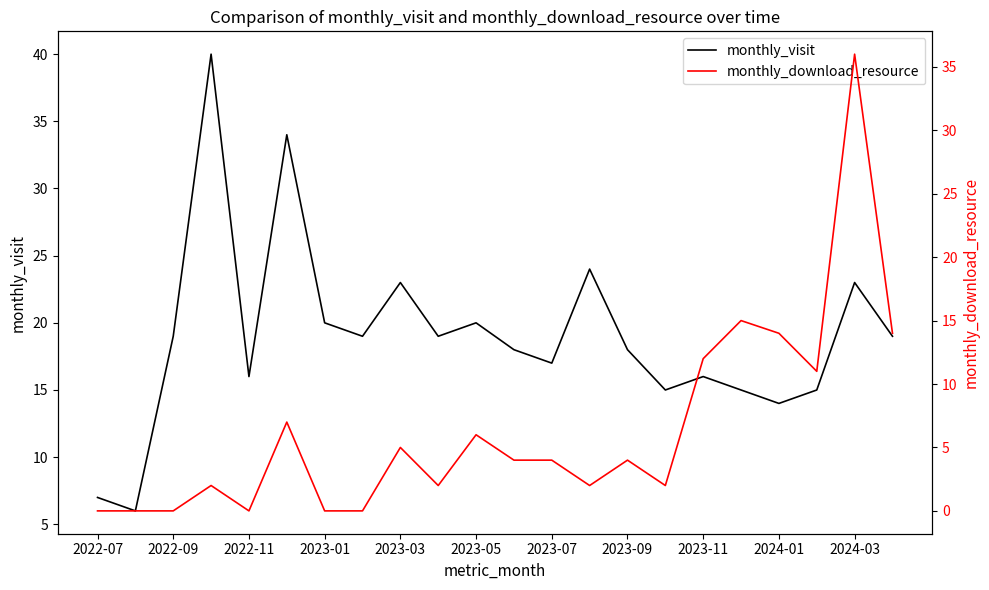

Which category has the lowest value across all series?

2022-07